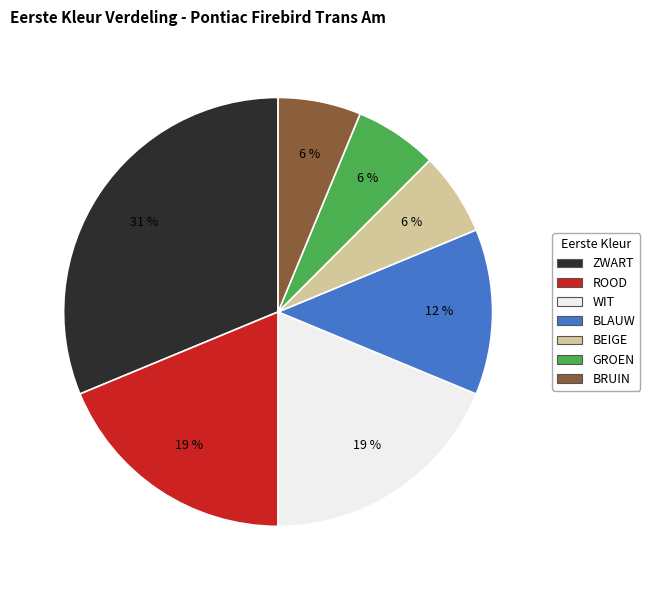

To the nearest percent, what portion does ROOD represent?

19%